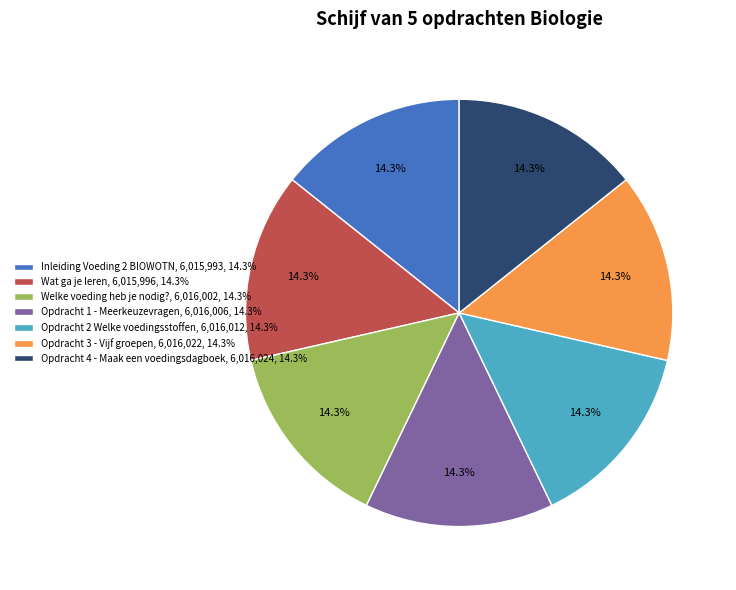

To the nearest percent, what percentage of the pie is Wat ga je leren?

14%